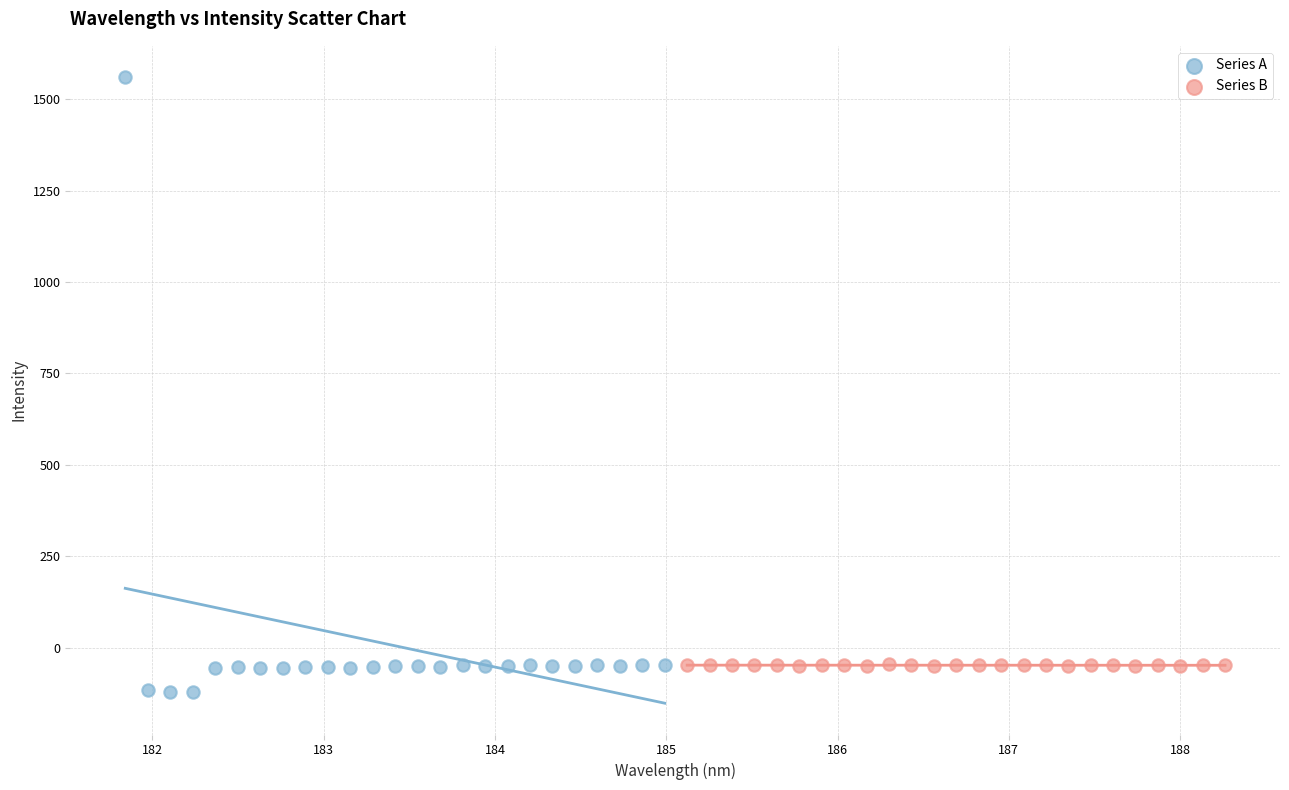

Which series reaches the maximum Y coordinate?

Series A